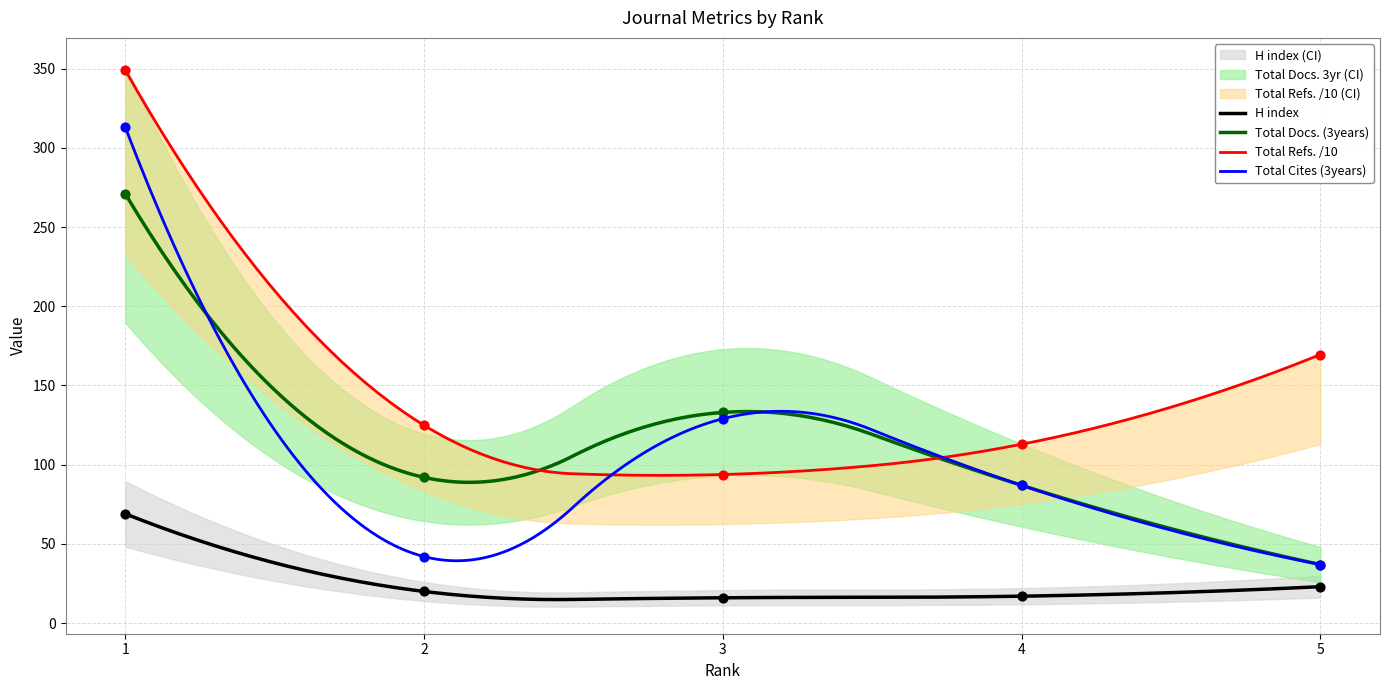

Which series has the widest spread of Y values?

Total Cites (3years)